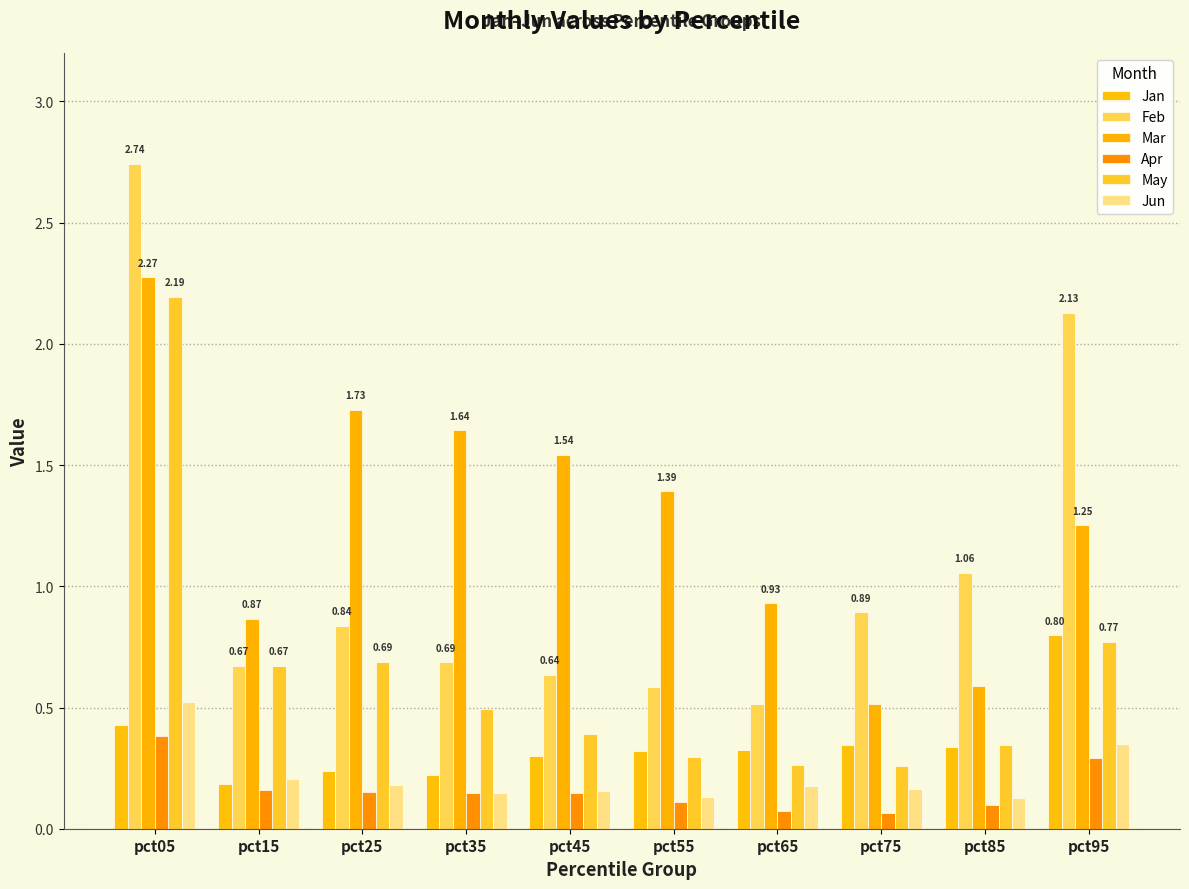

Which has a higher value, pct45 or pct95?

pct95